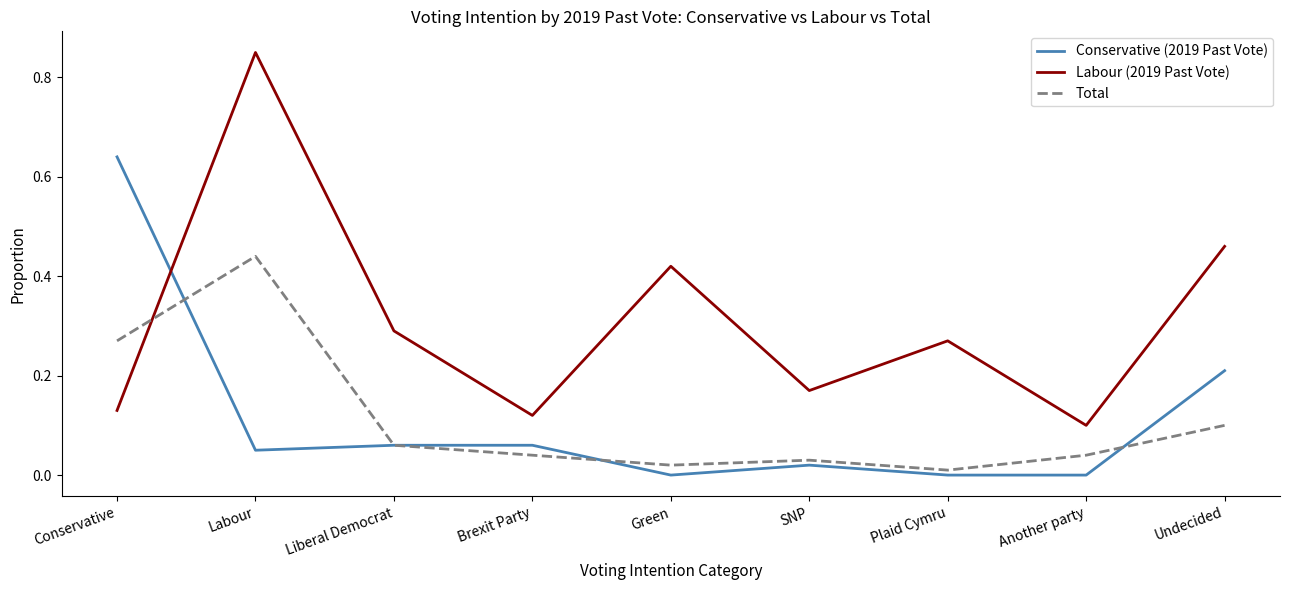

How many series are shown in this chart?

3